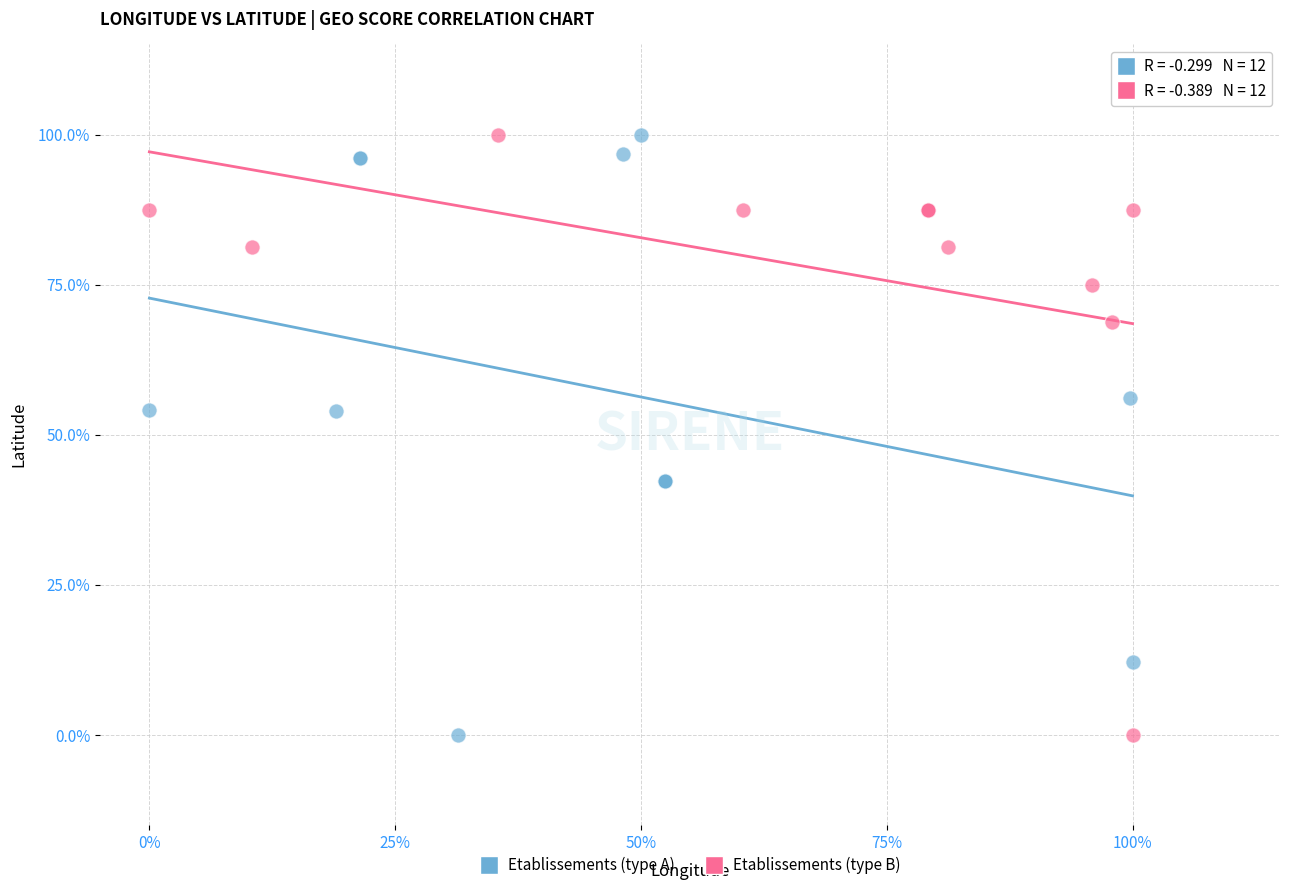

What are all the series names shown in the legend?

Etablissements (type A), Etablissements (type B)